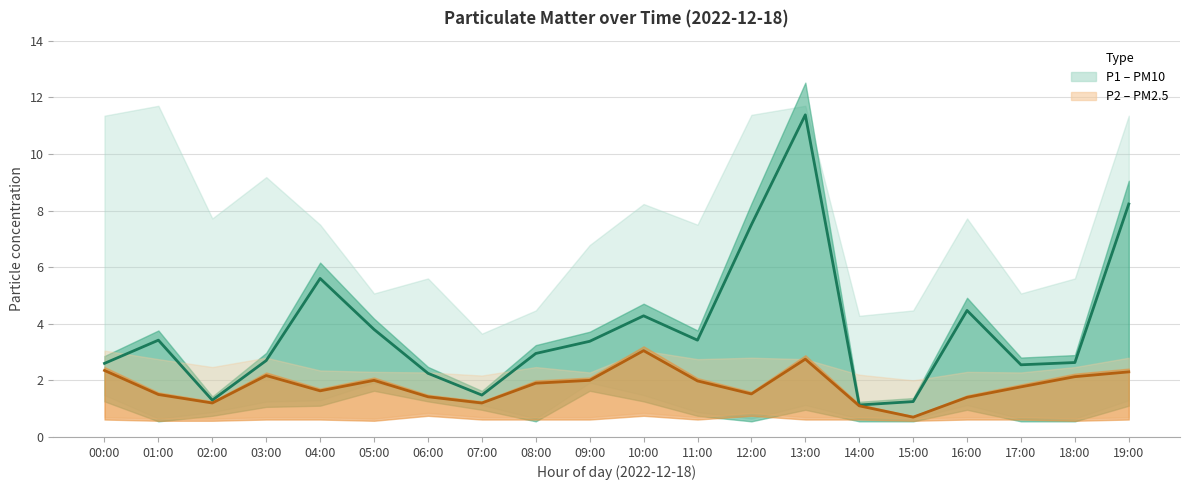

The value of P1 (PM10) at 14:00 is 1.8. True or false?

False